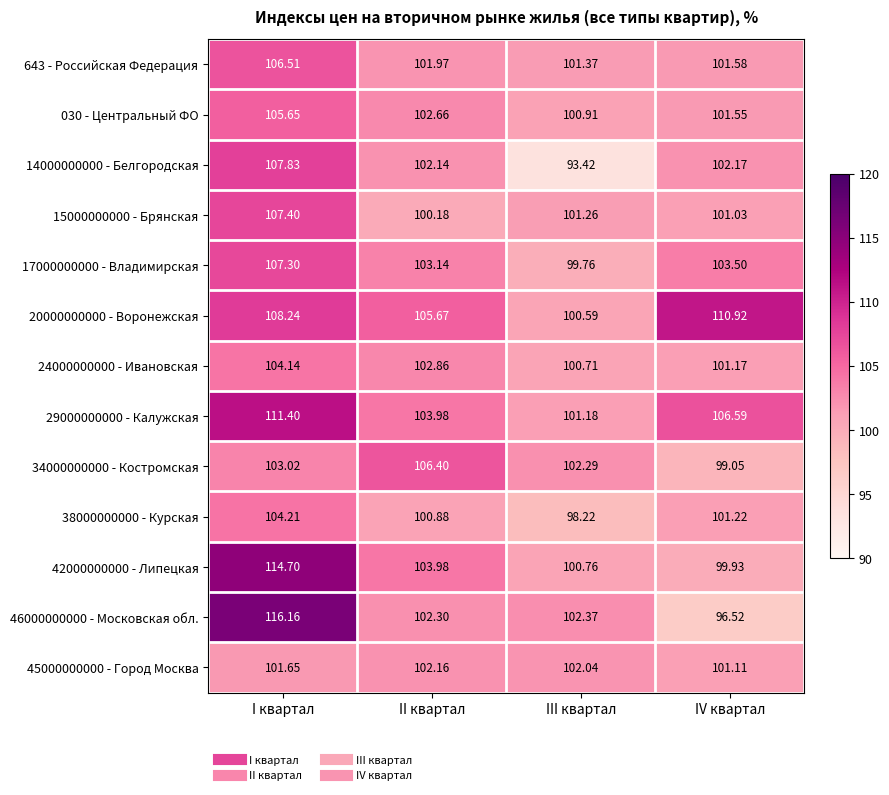

What is the smallest value displayed?

93.4